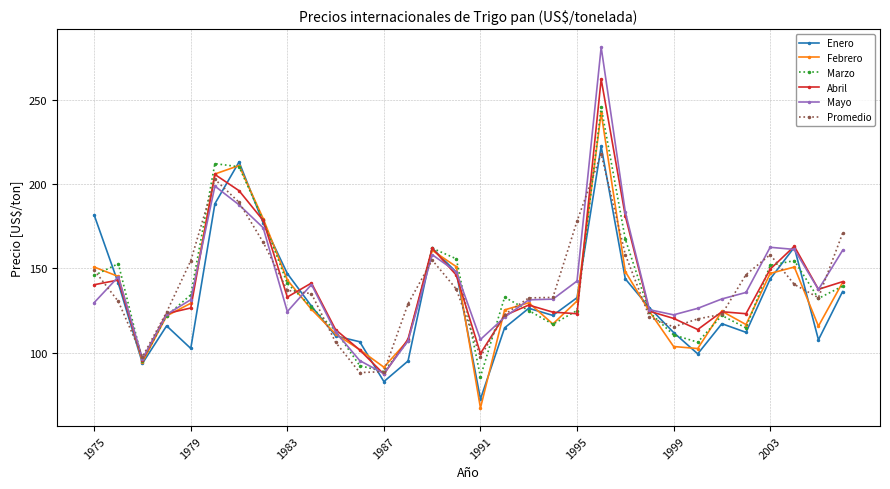

True or false: Enero has more than 1 points higher than both neighbors.

True